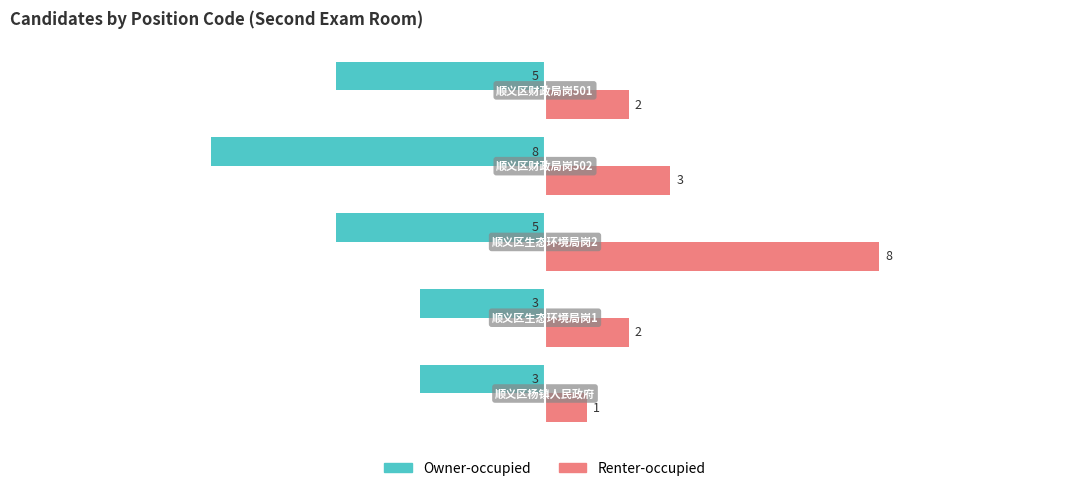

What is the difference between the maximum and minimum values in the Renter-occupied series?

7